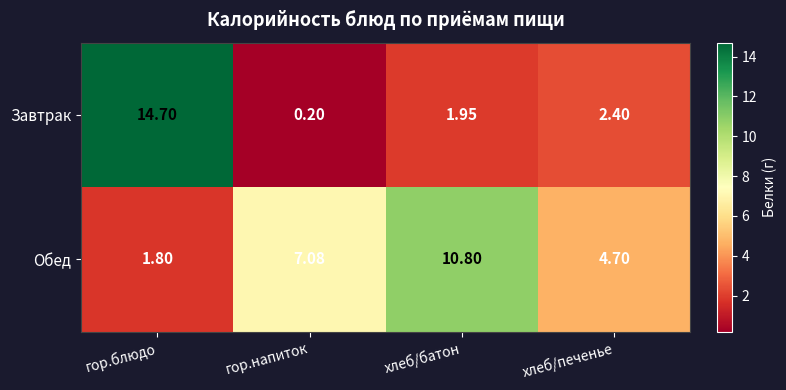

Which category has the lowest value across all series?

гор.напиток